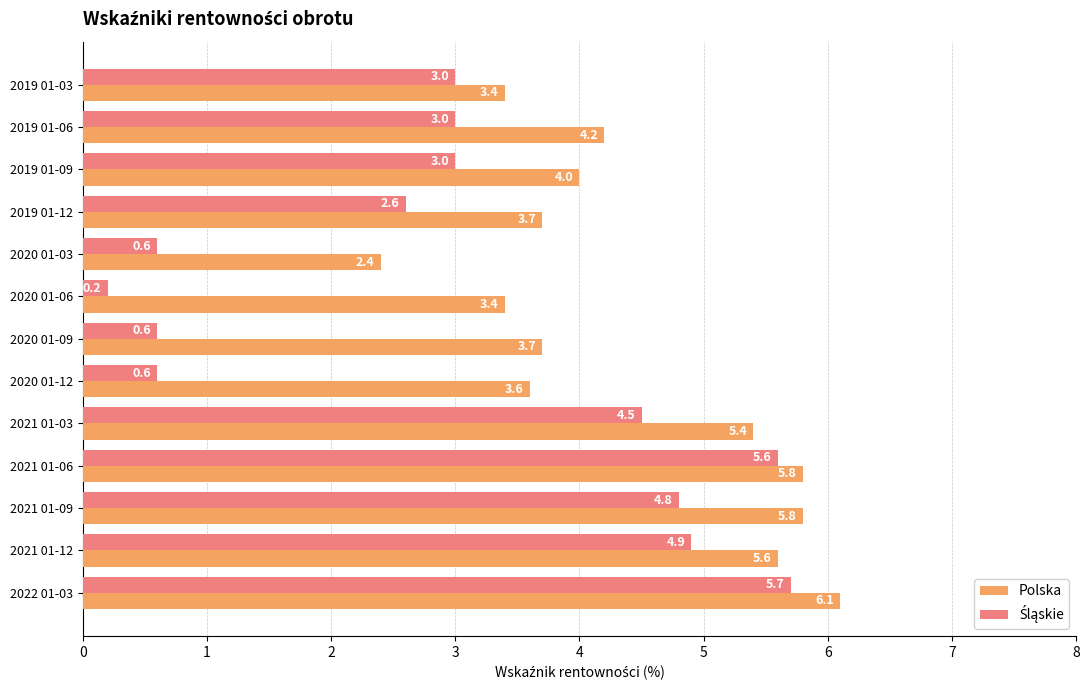

Count the number of categories in the chart.

13